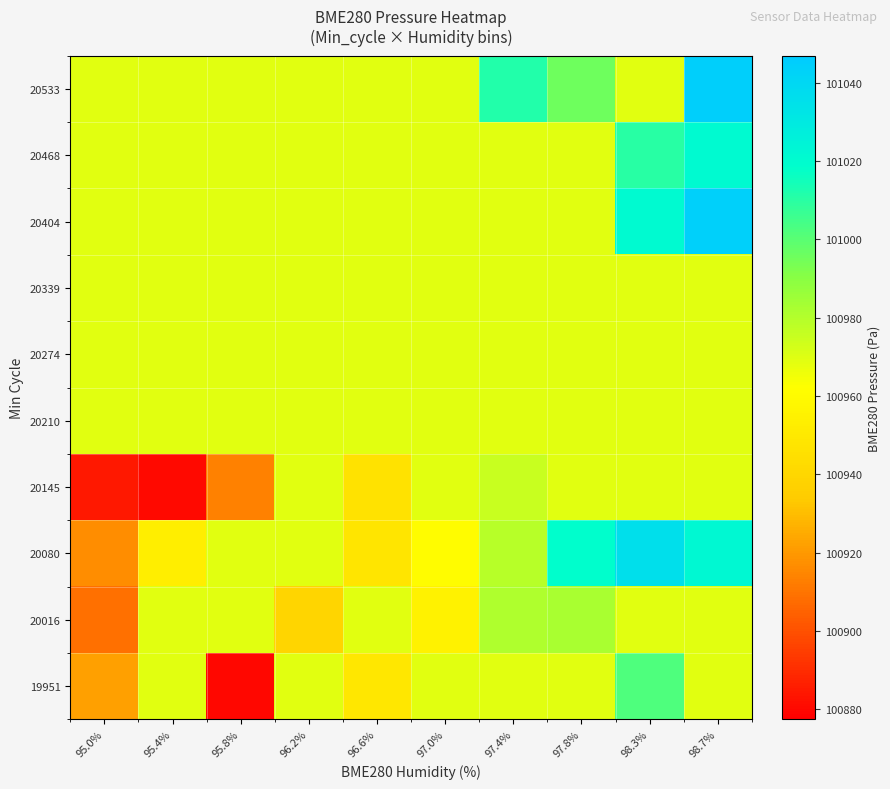

Reading left to right, extract all data points from this chart.

19951: 95.0%=100922.3	95.4%=100969.0	95.8%=100879.4	96.2%=100969.0	96.6%=100949.2	97.0%=100969.0	97.4%=100969.0	97.8%=100969.0	98.3%=101002.1	98.7%=100969.0
20016: 95.0%=100908.7	95.4%=100969.0	95.8%=100969.0	96.2%=100939.6	96.6%=100969.0	97.0%=100955.0	97.4%=100981.0	97.8%=100982.3	98.3%=100969.0	98.7%=100969.0
20080: 95.0%=100916.5	95.4%=100953.4	95.8%=100969.0	96.2%=100969.0	96.6%=100947.9	97.0%=100960.8	97.4%=100979.2	97.8%=101018.7	98.3%=101036.2	98.7%=101022.1
20145: 95.0%=100884.1	95.4%=100880.2	95.8%=100913.8	96.2%=100969.0	96.6%=100946.3	97.0%=100969.0	97.4%=100974.9	97.8%=100969.0	98.3%=100969.0	98.7%=100969.0
20210: 95.0%=100969.0	95.4%=100969.0	95.8%=100969.0	96.2%=100969.0	96.6%=100969.0	97.0%=100969.0	97.4%=100969.0	97.8%=100969.0	98.3%=100969.0	98.7%=100969.0
20274: 95.0%=100969.0	95.4%=100969.0	95.8%=100969.0	96.2%=100969.0	96.6%=100969.0	97.0%=100969.0	97.4%=100969.0	97.8%=100969.0	98.3%=100969.0	98.7%=100969.0
20339: 95.0%=100969.0	95.4%=100969.0	95.8%=100969.0	96.2%=100969.0	96.6%=100969.0	97.0%=100969.0	97.4%=100969.0	97.8%=100969.0	98.3%=100969.0	98.7%=100969.0
20404: 95.0%=100969.0	95.4%=100969.0	95.8%=100969.0	96.2%=100969.0	96.6%=100969.0	97.0%=100969.0	97.4%=100969.0	97.8%=100969.0	98.3%=101020.8	98.7%=101044.2
20468: 95.0%=100969.0	95.4%=100969.0	95.8%=100969.0	96.2%=100969.0	96.6%=100969.0	97.0%=100969.0	97.4%=100968.8	97.8%=100969.0	98.3%=101010.4	98.7%=101021.1
20533: 95.0%=100969.0	95.4%=100969.0	95.8%=100969.0	96.2%=100969.0	96.6%=100969.0	97.0%=100969.0	97.4%=101011.3	97.8%=100995.8	98.3%=100969.0	98.7%=101044.9